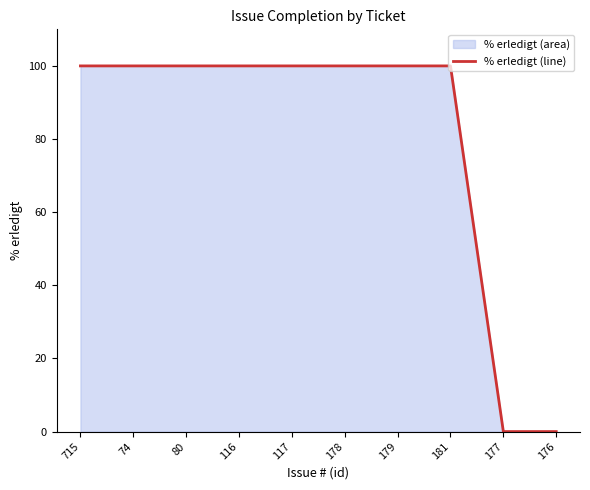

What is the greatest value displayed?

100